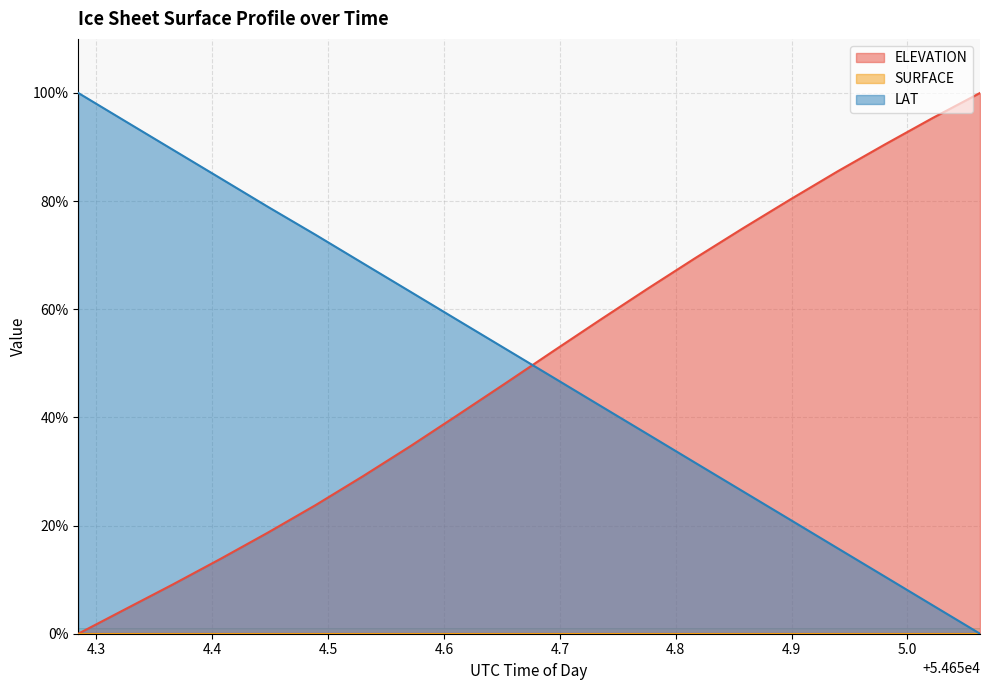

At how many categories does at least one series exceed 16?

20